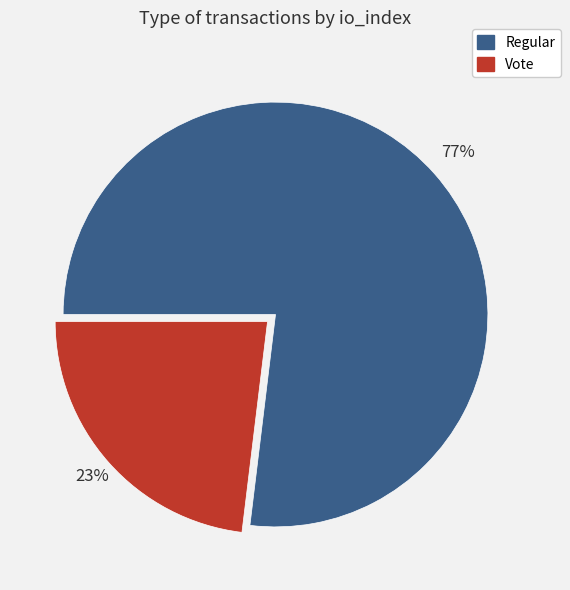

Is there a majority slice in this chart?

Yes